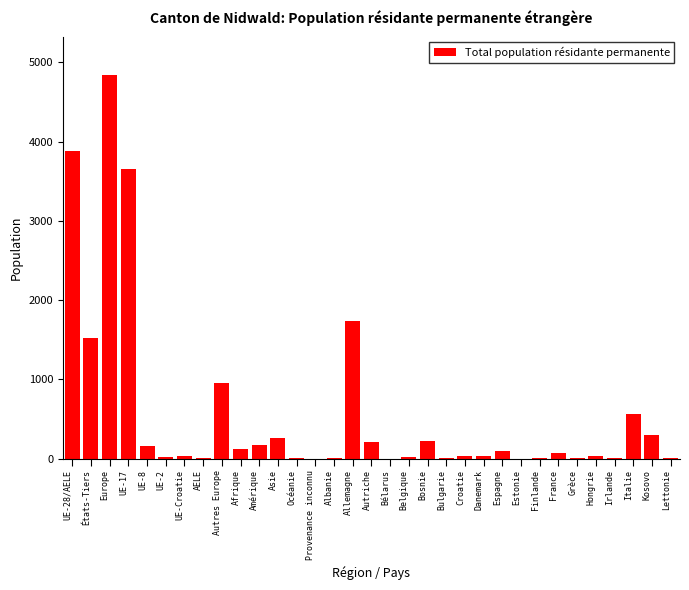

What is the change in value from Europe to Kosovo?

-4536